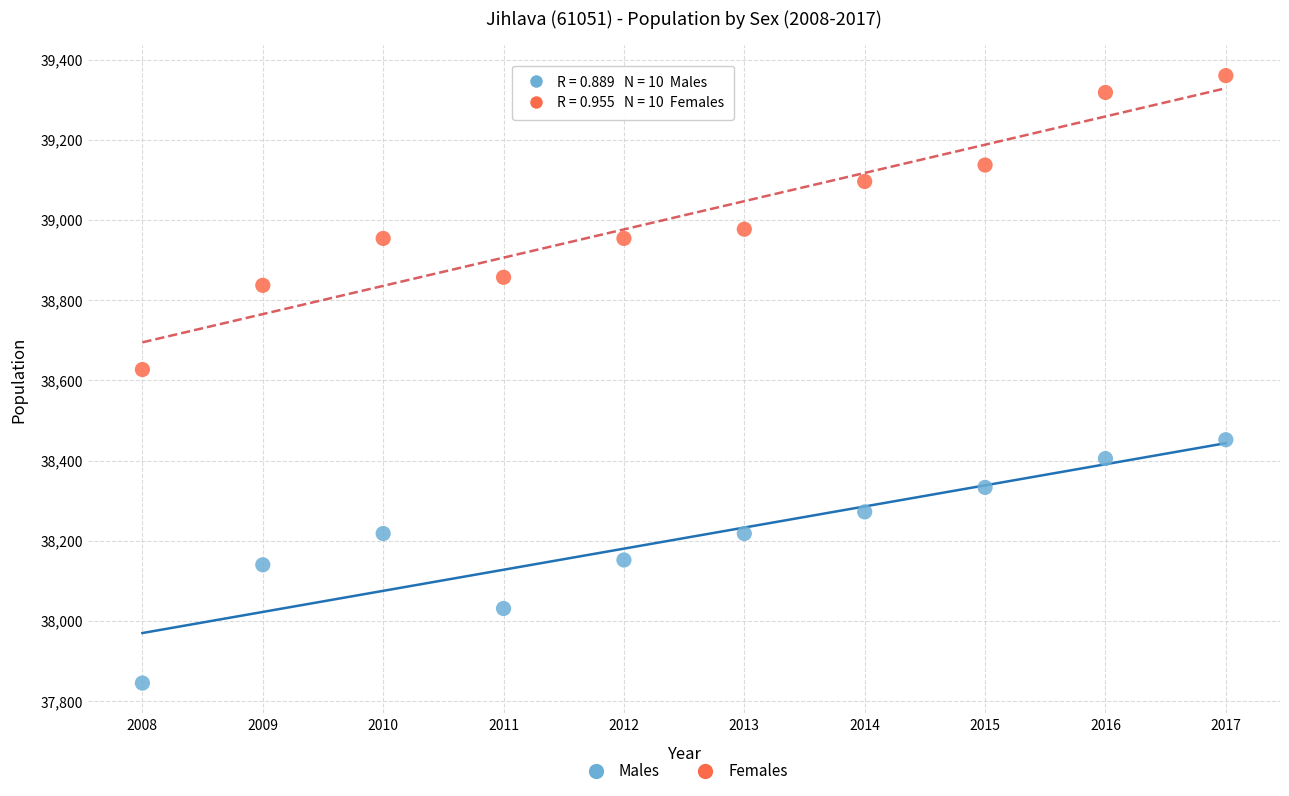

Across all data points, what is the range of Y values (max minus min)?

1515